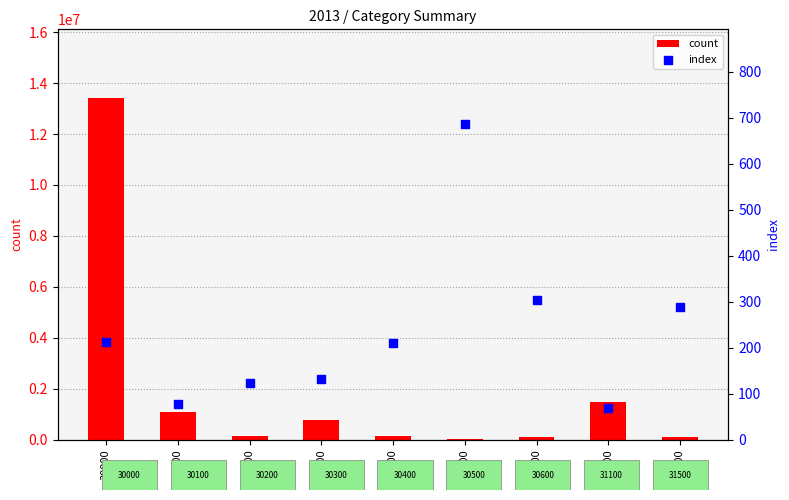

Which series has the largest Y range (max minus min)?

count